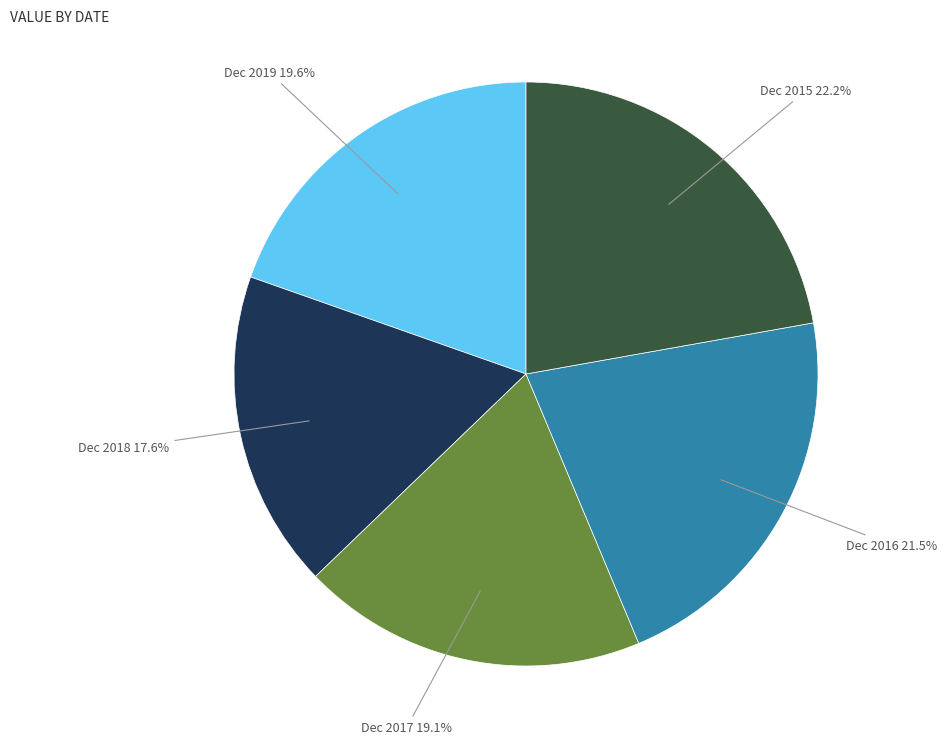

Is there any slice that represents more than half of the pie?

No